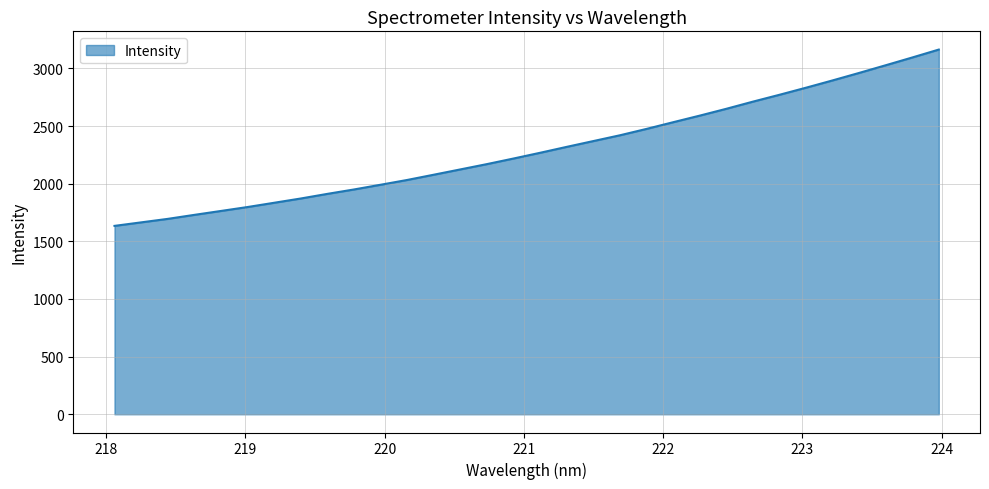

What is the difference between the maximum and minimum values?

1529.2